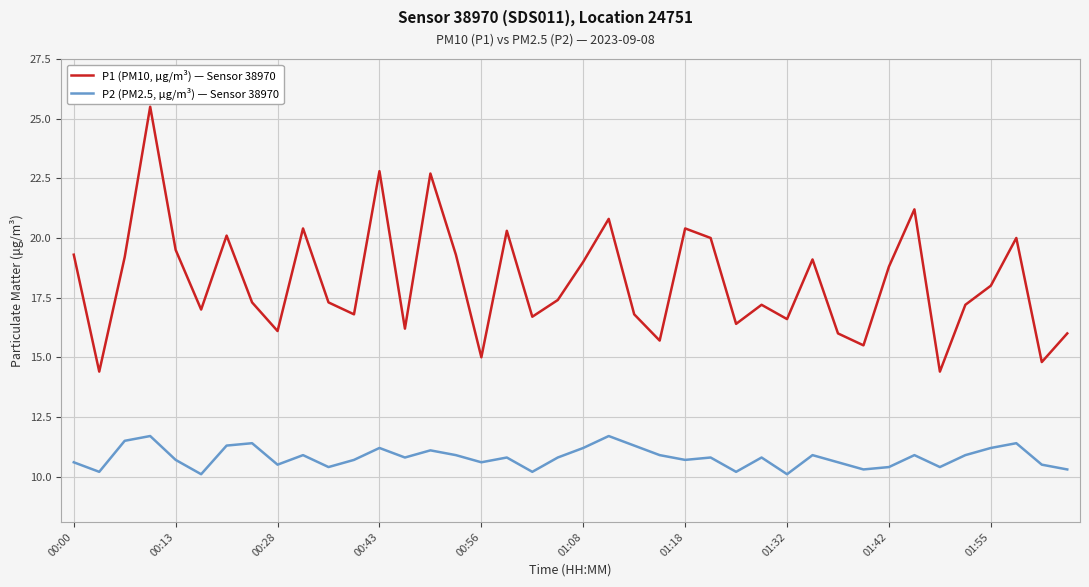

At how many categories does at least one series exceed 14?

40